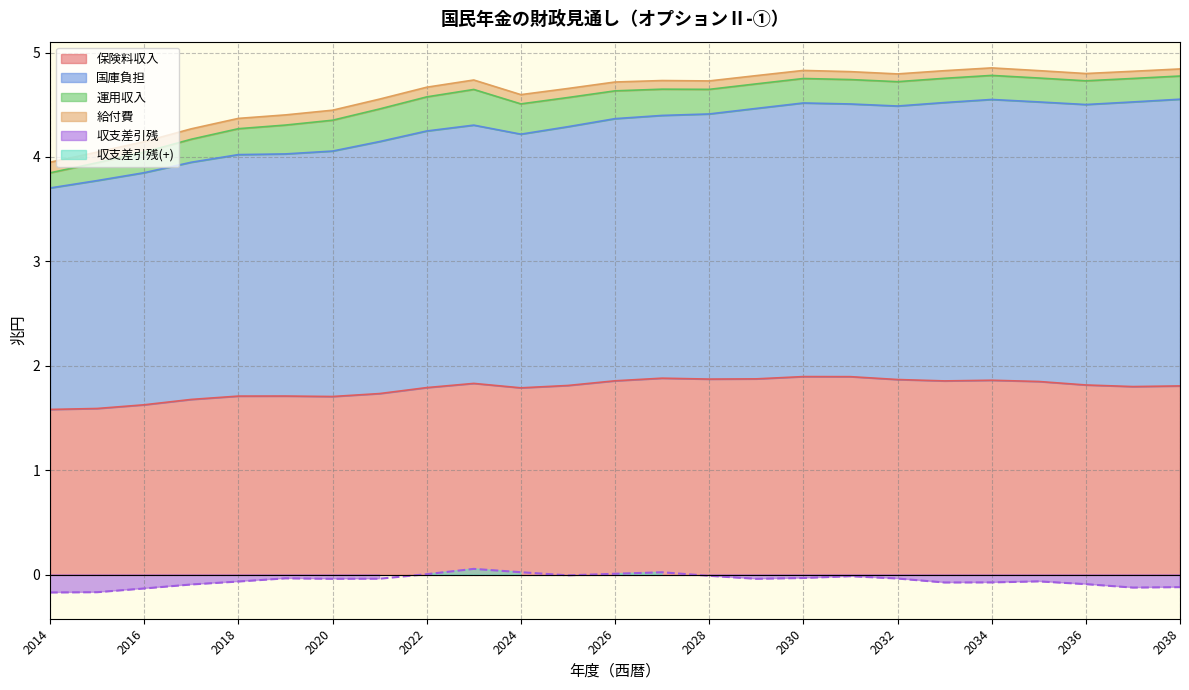

What is the average value of the 保険料収入 series?

1.8